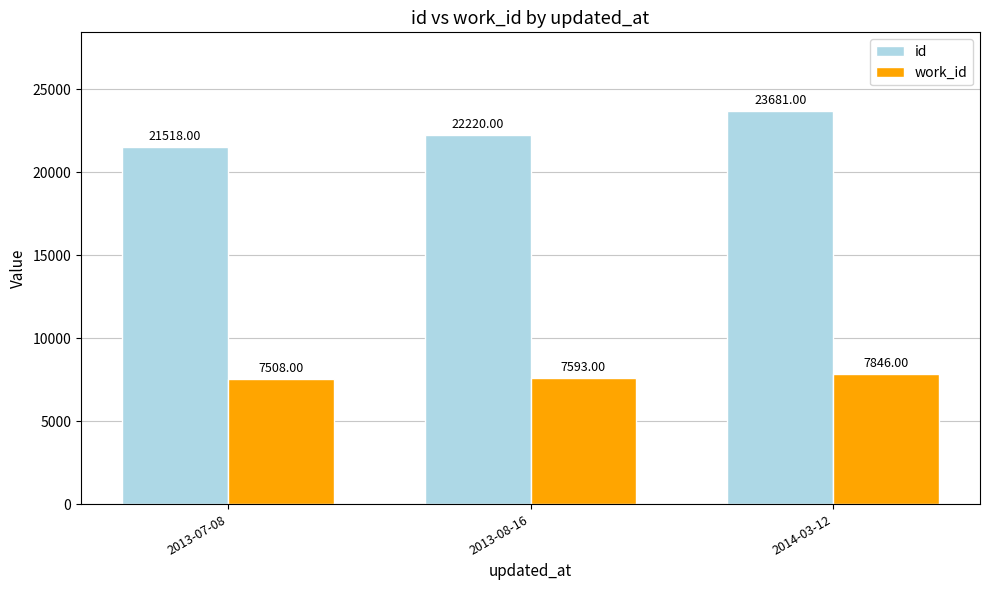

What is the total value across all series at 2013-07-08?

29026